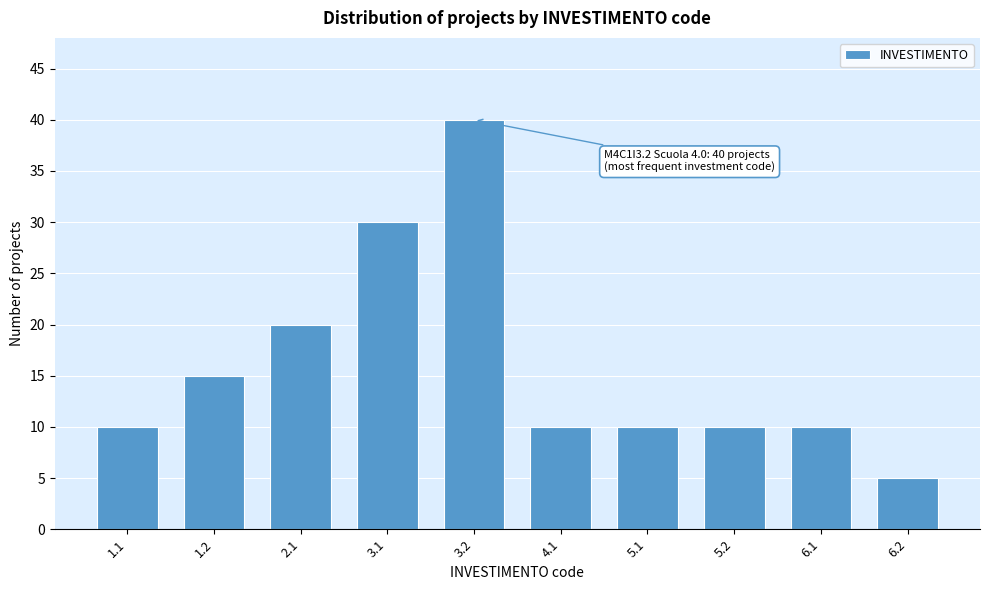

Reading left to right, list all the values displayed in this chart.

1.1=10	1.2=15	2.1=20	3.1=30	3.2=40	4.1=10	5.1=10	5.2=10	6.1=10	6.2=5